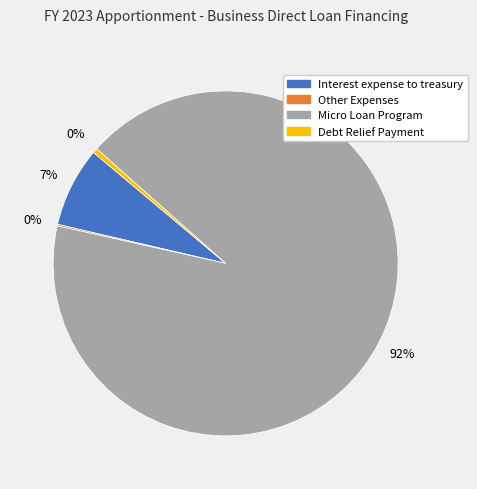

Is there any slice that represents more than half of the pie?

Yes